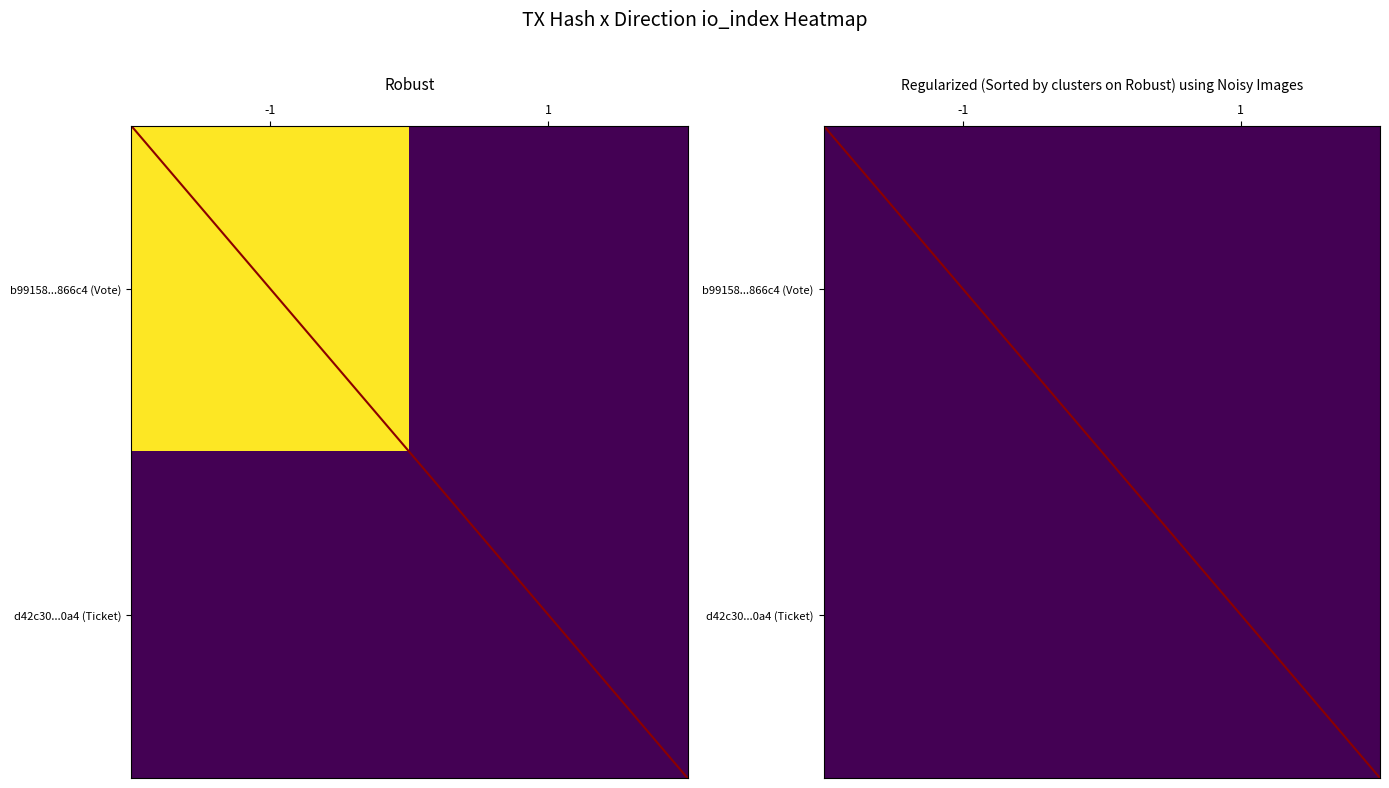

Which series has the largest range (max minus min)?

diagonal